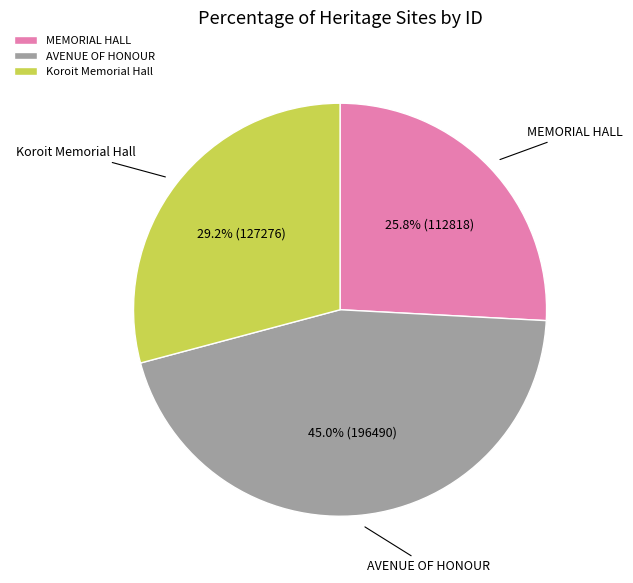

To the nearest percent, what is the combined percentage of Koroit Memorial Hall and AVENUE OF HONOUR?

74%